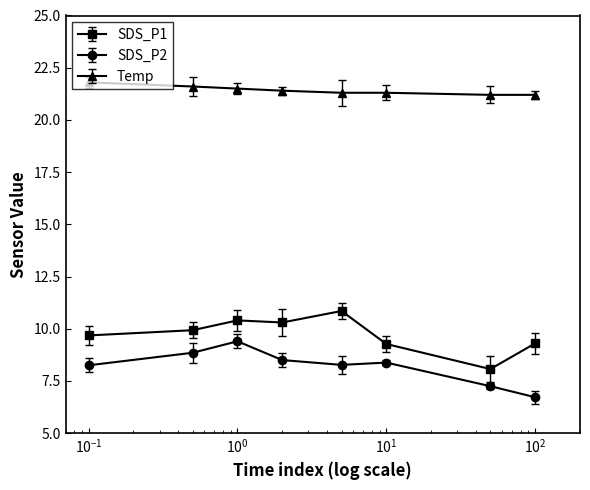

What is the average value of the SDS_P2 series?

8.2